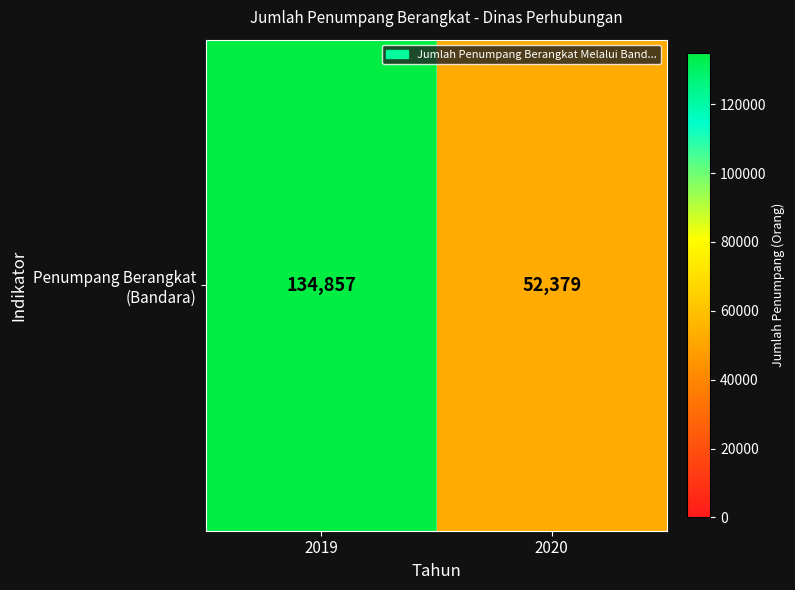

Rank the categories by value from lowest to highest.

2020, 2019